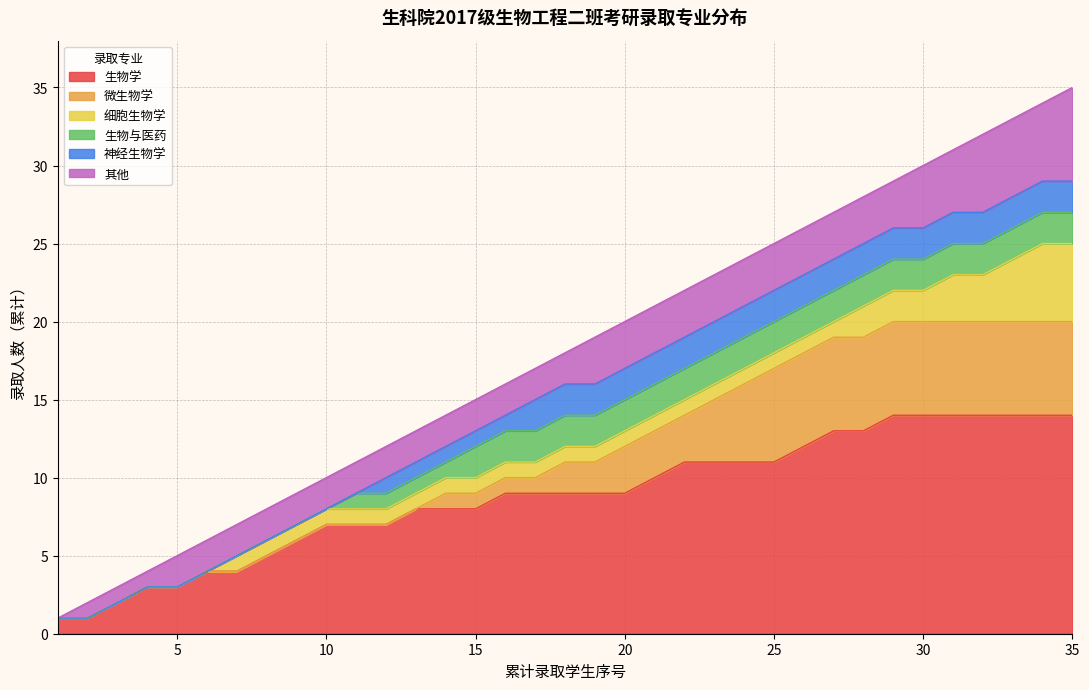

What is the highest value of the 生物学 series?

14